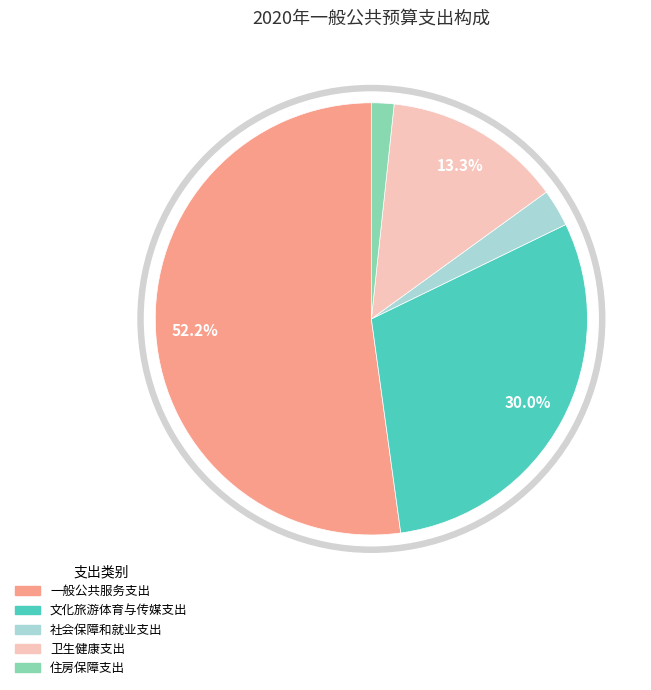

To the nearest percent, what is the difference between the largest and smallest slice percentages?

50%